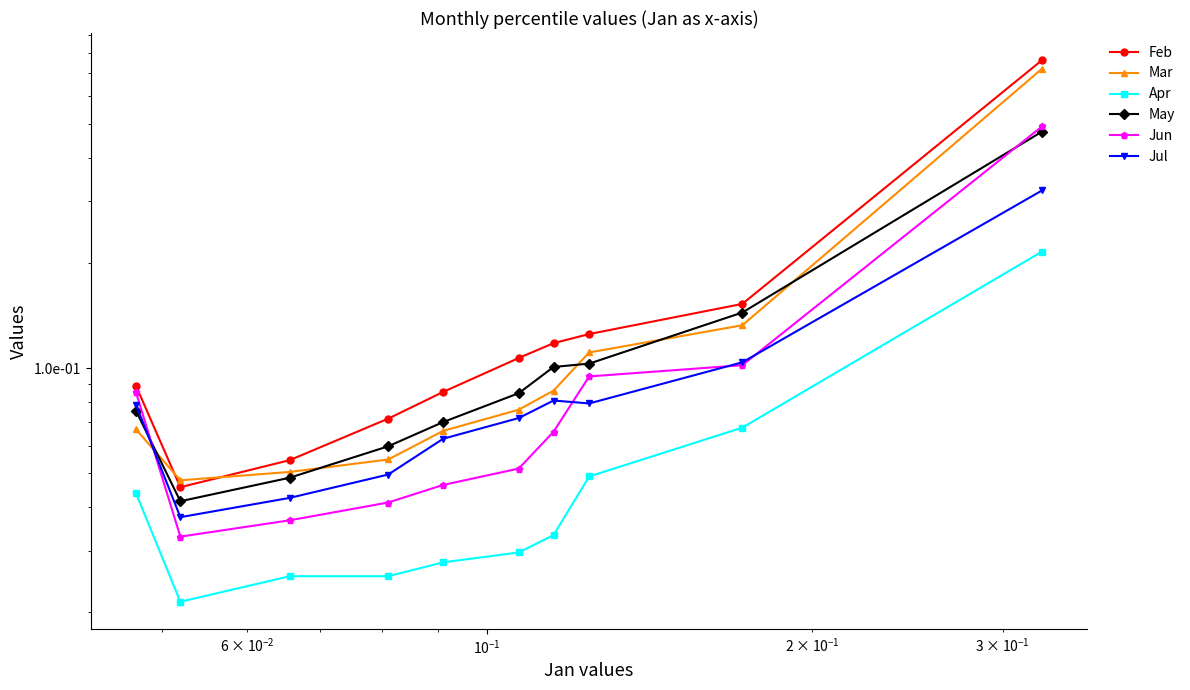

What is the difference between the second highest and second lowest values in the Jun series?

0.1